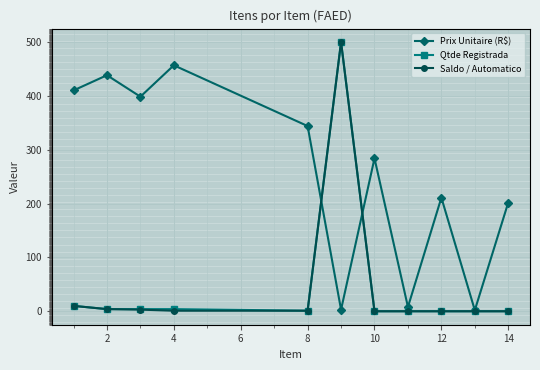

Which series has the largest total across all categories?

Prix Unitaire (R$)